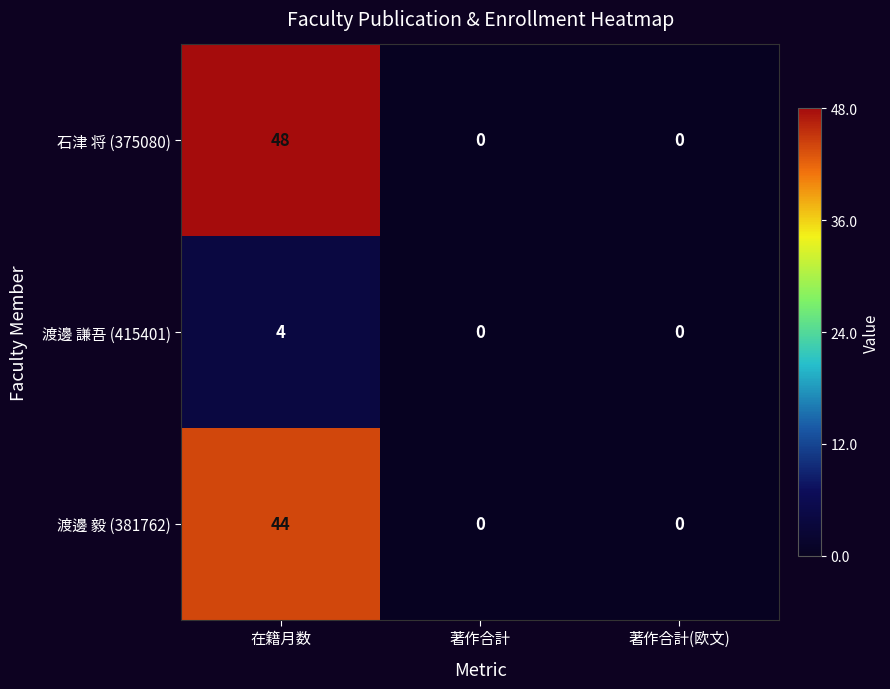

The 石津 将 (375080) series shows 31 at 在籍月数. True or false?

False